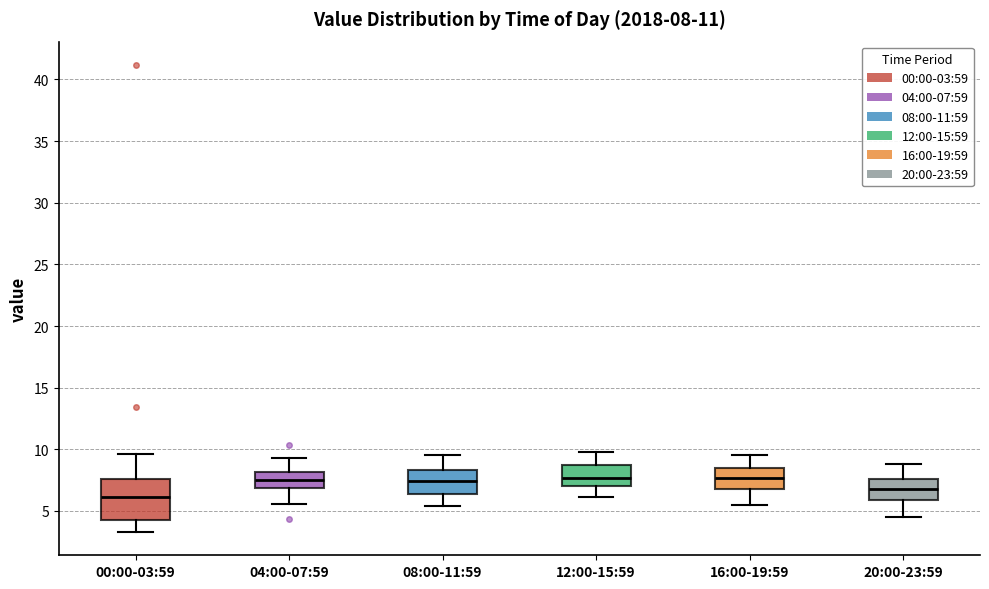

Comparing the boxes themselves (not the whiskers), which one is the tallest?

00:00-03:59